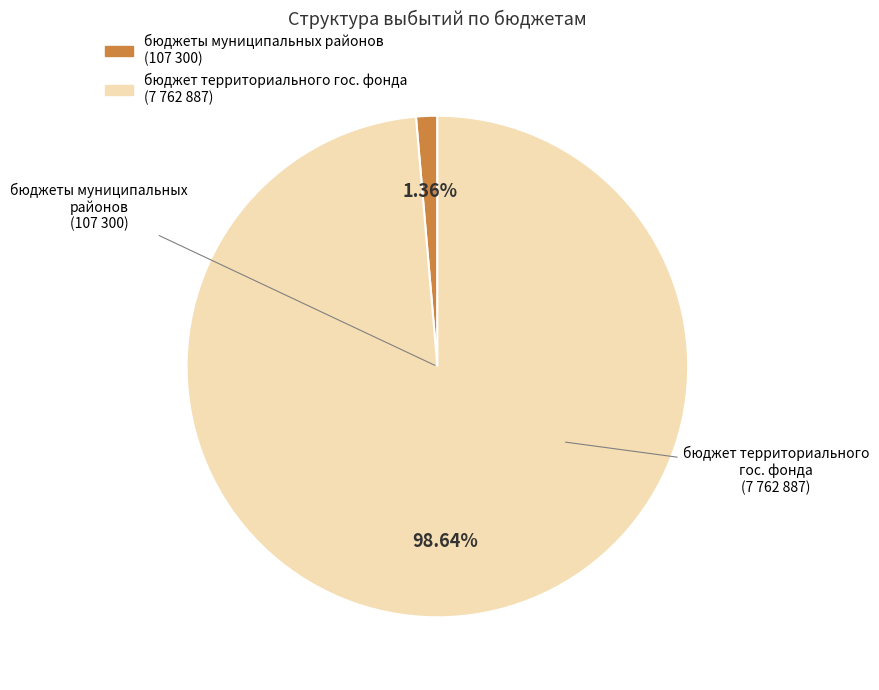

Which has a higher value, бюджеты муниципальных районов or бюджет территориального гос. фонда?

бюджет территориального гос. фонда